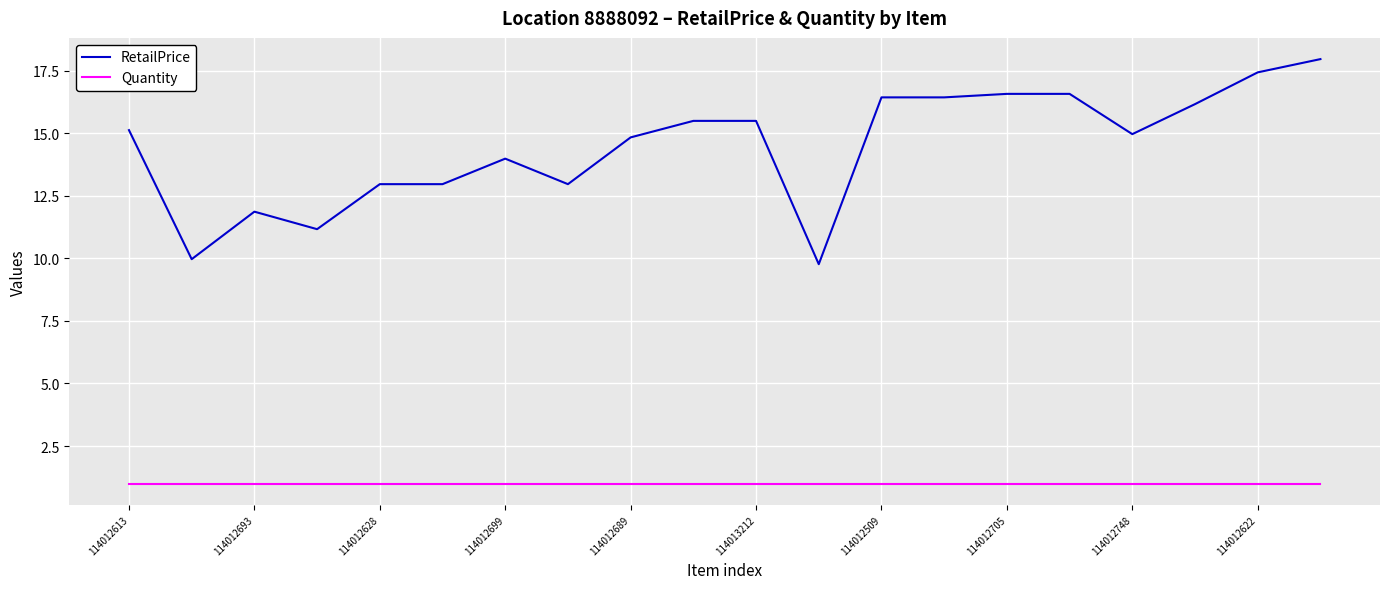

True or false: RetailPrice and Quantity cross at least once.

False